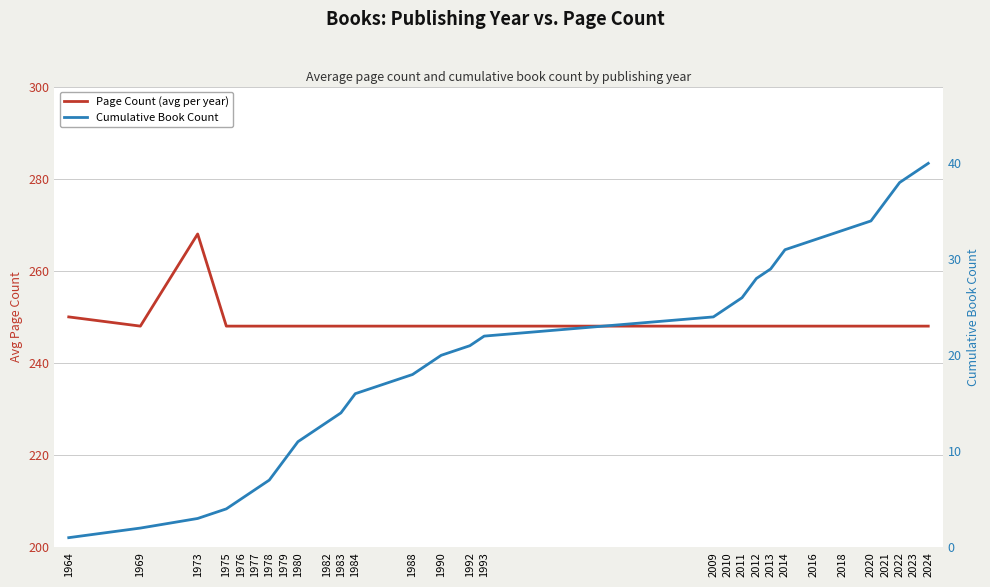

Rank the categories by Cumulative Book Count value from highest to lowest.

2024, 2023, 2022, 2021, 2020, 2018, 2016, 2014, 2013, 2012, 2011, 2010, 2009, 1993, 1992, 1990, 1988, 1984, 1983, 1982, 1980, 1979, 1978, 1977, 1976, 1975, 1973, 1969, 1964